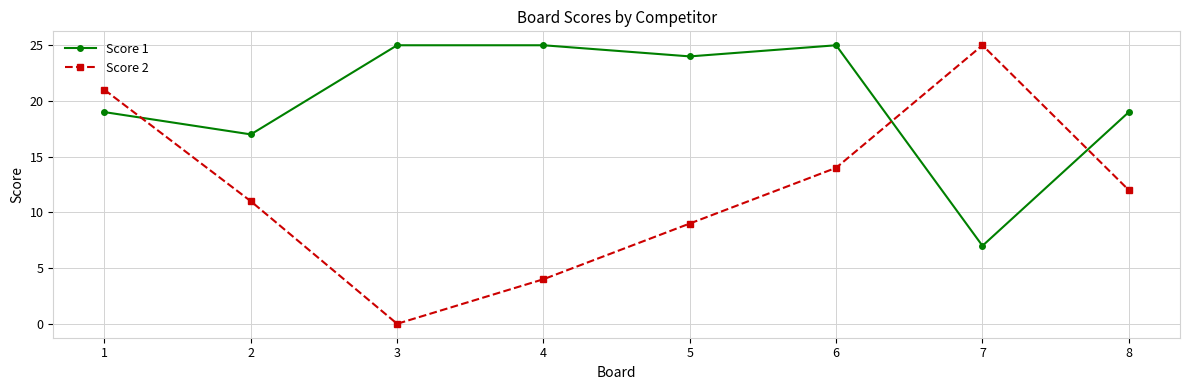

What are all the series names shown in the legend?

Score 1, Score 2